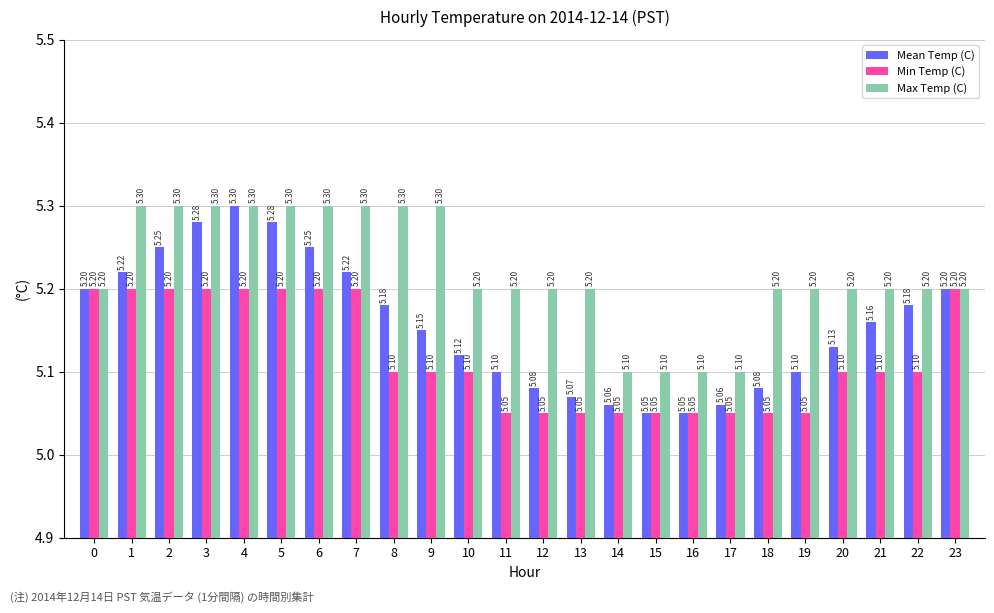

What is the value of the Mean Temp (C) bar at the 10th from the left?

5.2